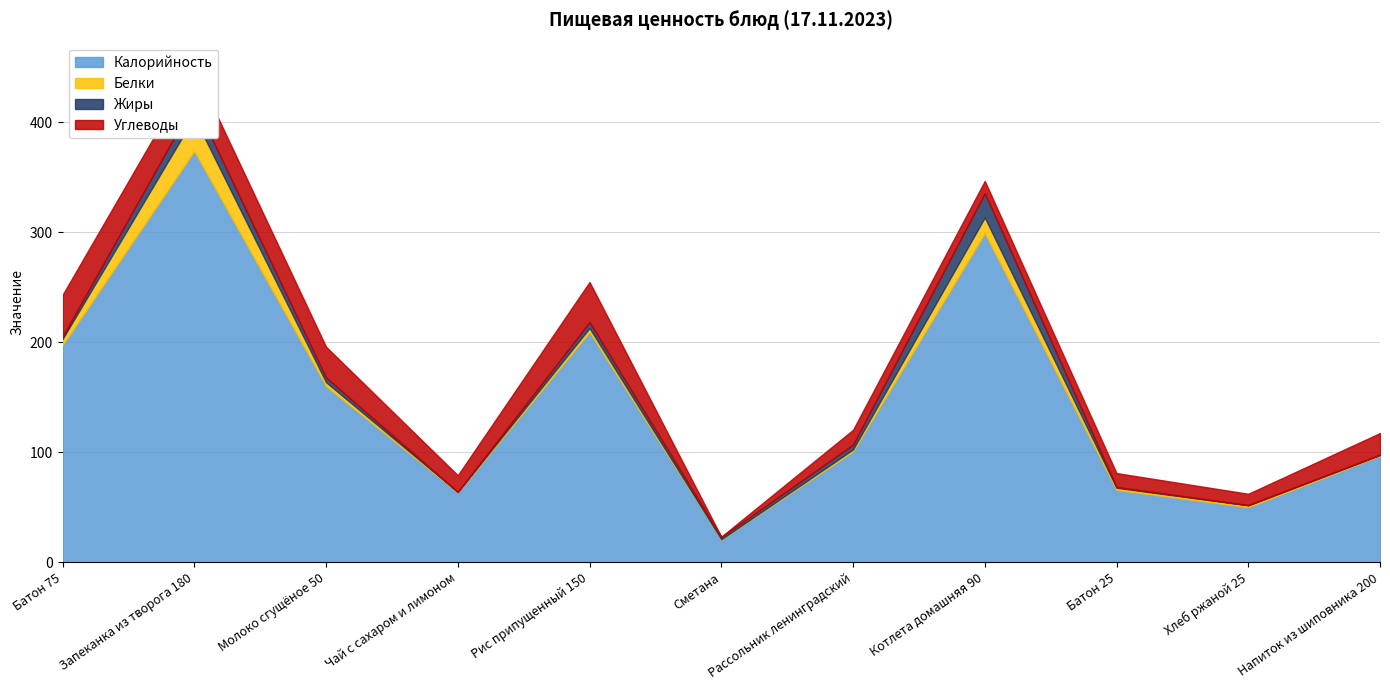

List the labels in order of Калорийность value, largest first.

Запеканка из творога 180, Котлета домашняя 90, Рис припущенный 150, Батон 75, Молоко сгущёное 50, Рассольник ленинградский, Напиток из шиповника 200, Батон 25, Чай с сахаром и лимоном, Хлеб ржаной 25, Сметана